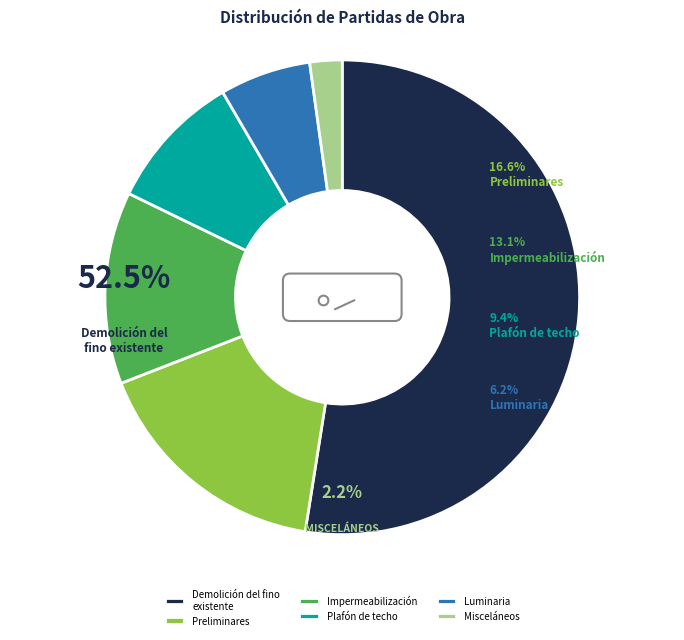

Does Demolición del fino existente represent more than half of the total?

Yes